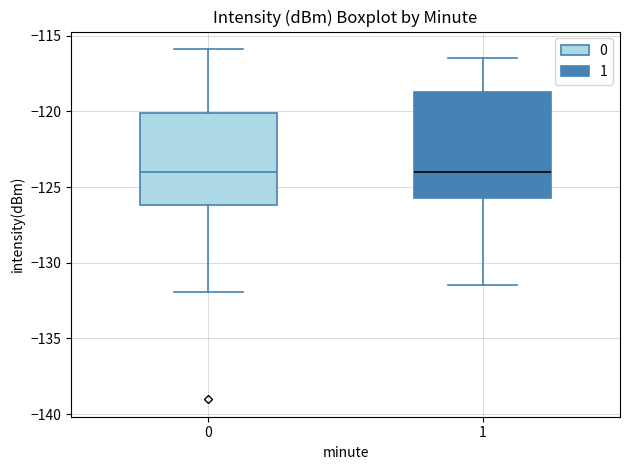

Reading left to right, transcribe this box plot: for each box, give where its median line is, the range the box spans, and where its two whiskers end, as read against the y-axis. The values are not printed on the chart, so give them approximately, as read against the axis.

0: median -124.0, box -126.0 to -120.0, whiskers -132.0 to -116.0
1: median -124.0, box -125.5 to -118.5, whiskers -131.5 to -116.5